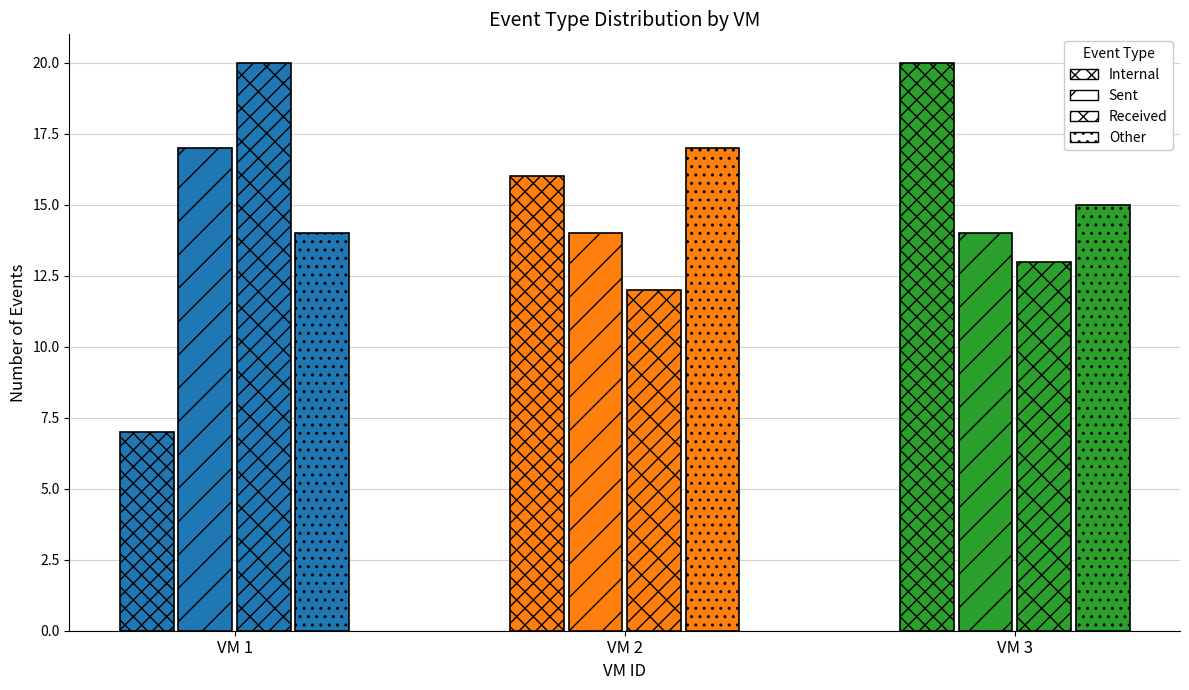

Are the bars horizontal?

No